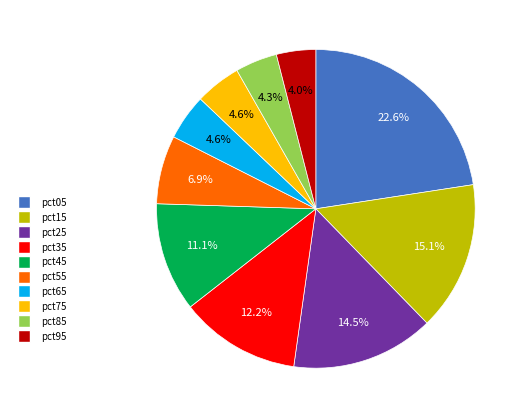

Does pct05 represent more than half of the total?

No